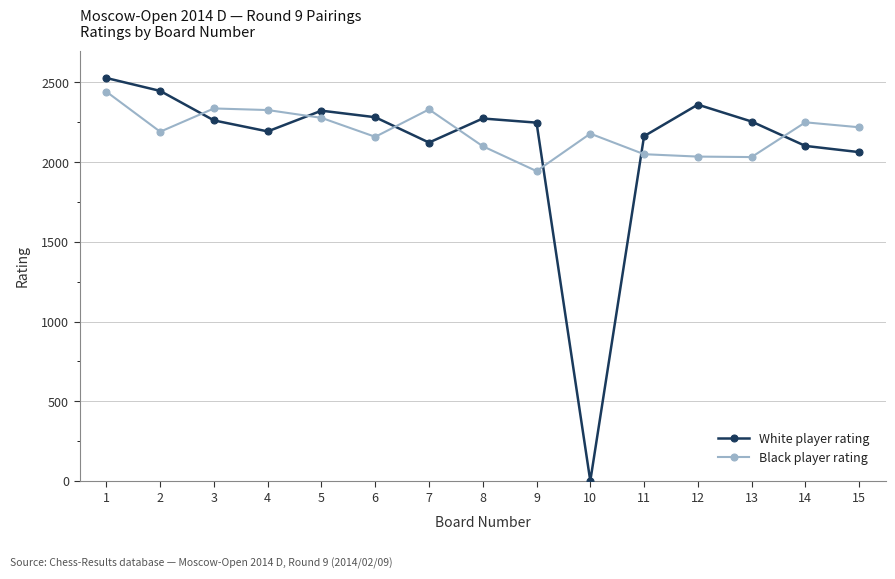

What is the sum of all Black player rating values?

32874